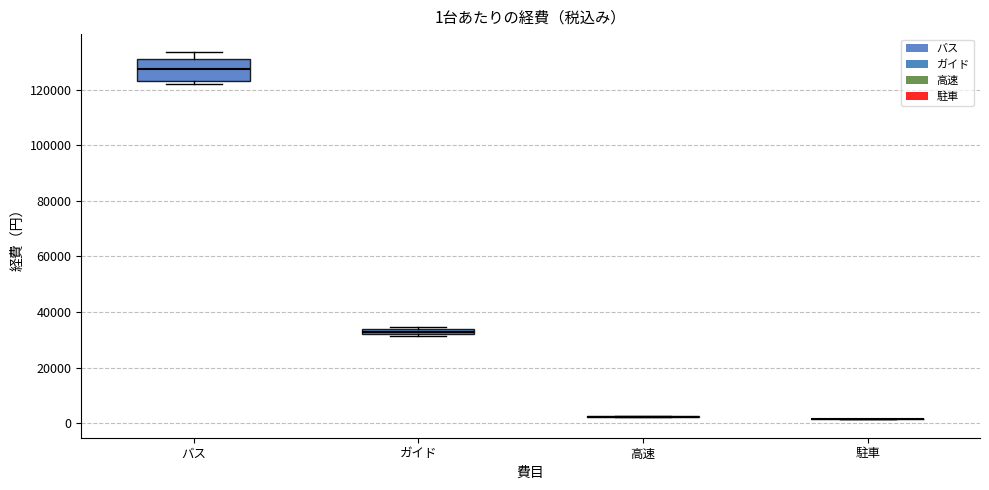

Which box is the tallest, from its lower edge to its upper edge?

バス